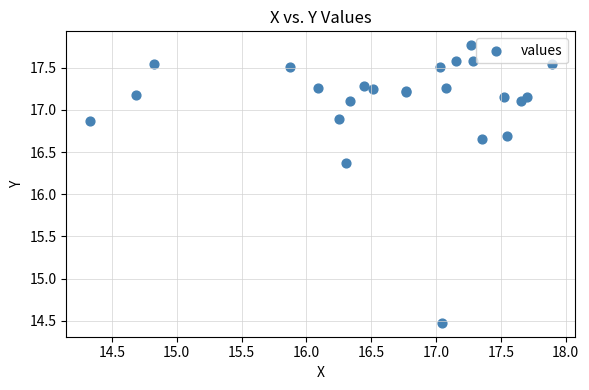

What Y value in the scatter plot is closest to 16?

16.4